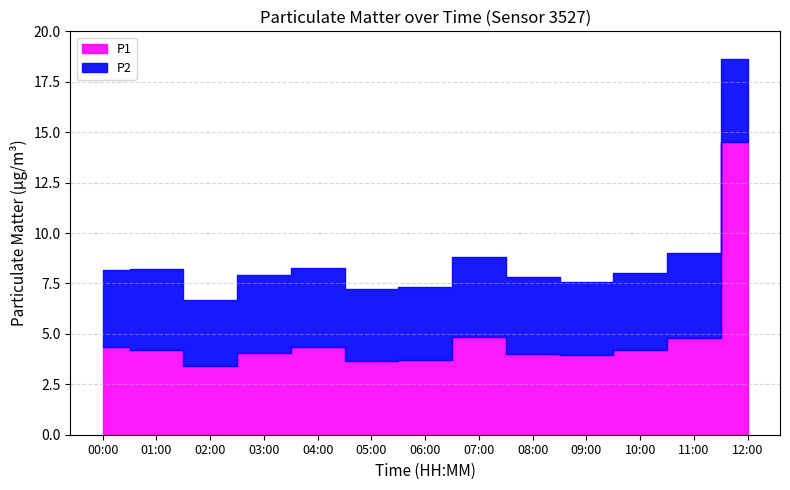

Is the value of P2 at 07:00 greater than the value of P1 at 07:00?

No